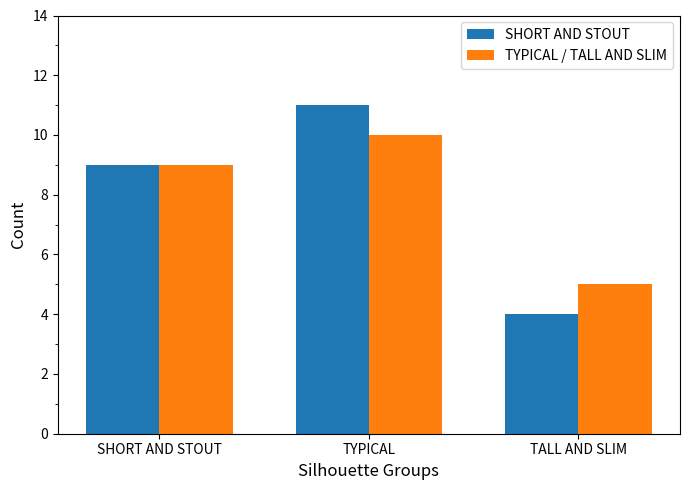

How many data points in TYPICAL / TALL AND SLIM are less than 9?

1